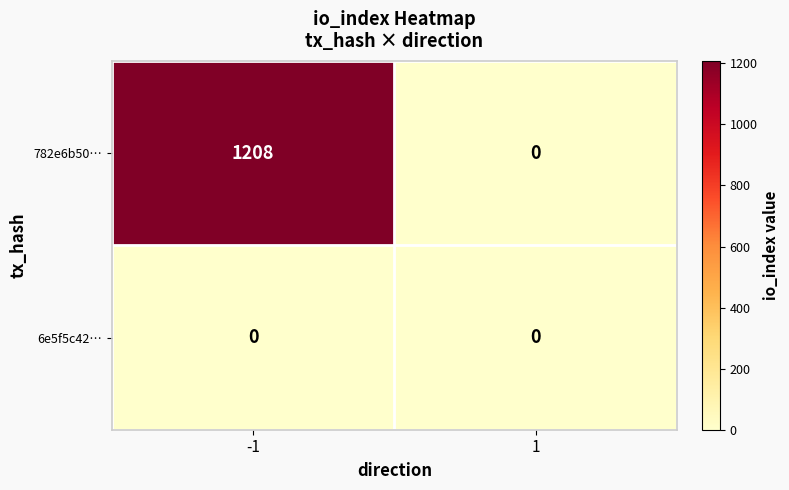

What is the maximum value shown in the chart?

1208